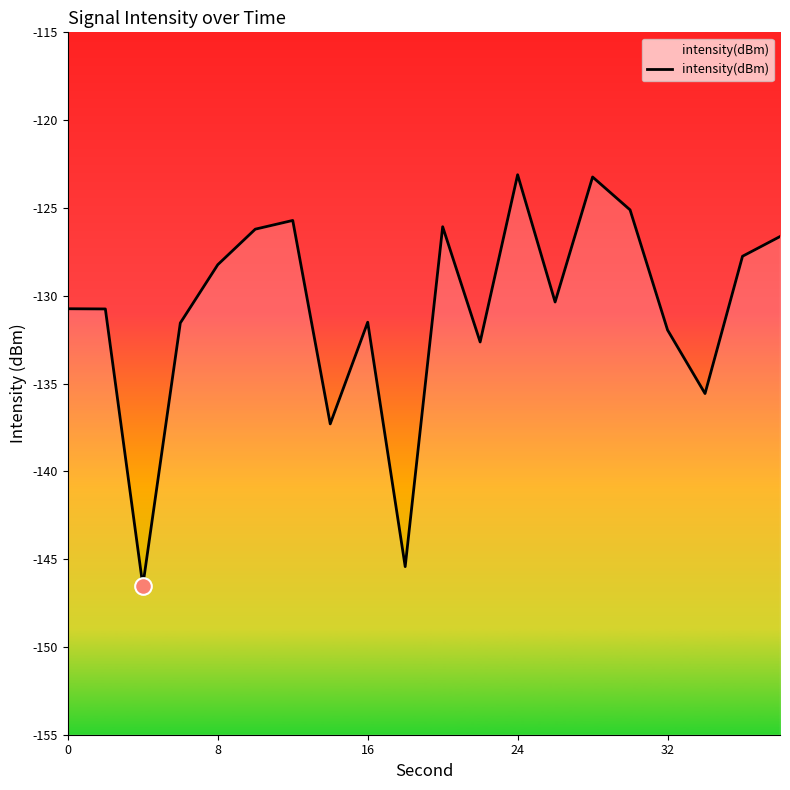

What is the difference between the maximum and minimum values?

23.4